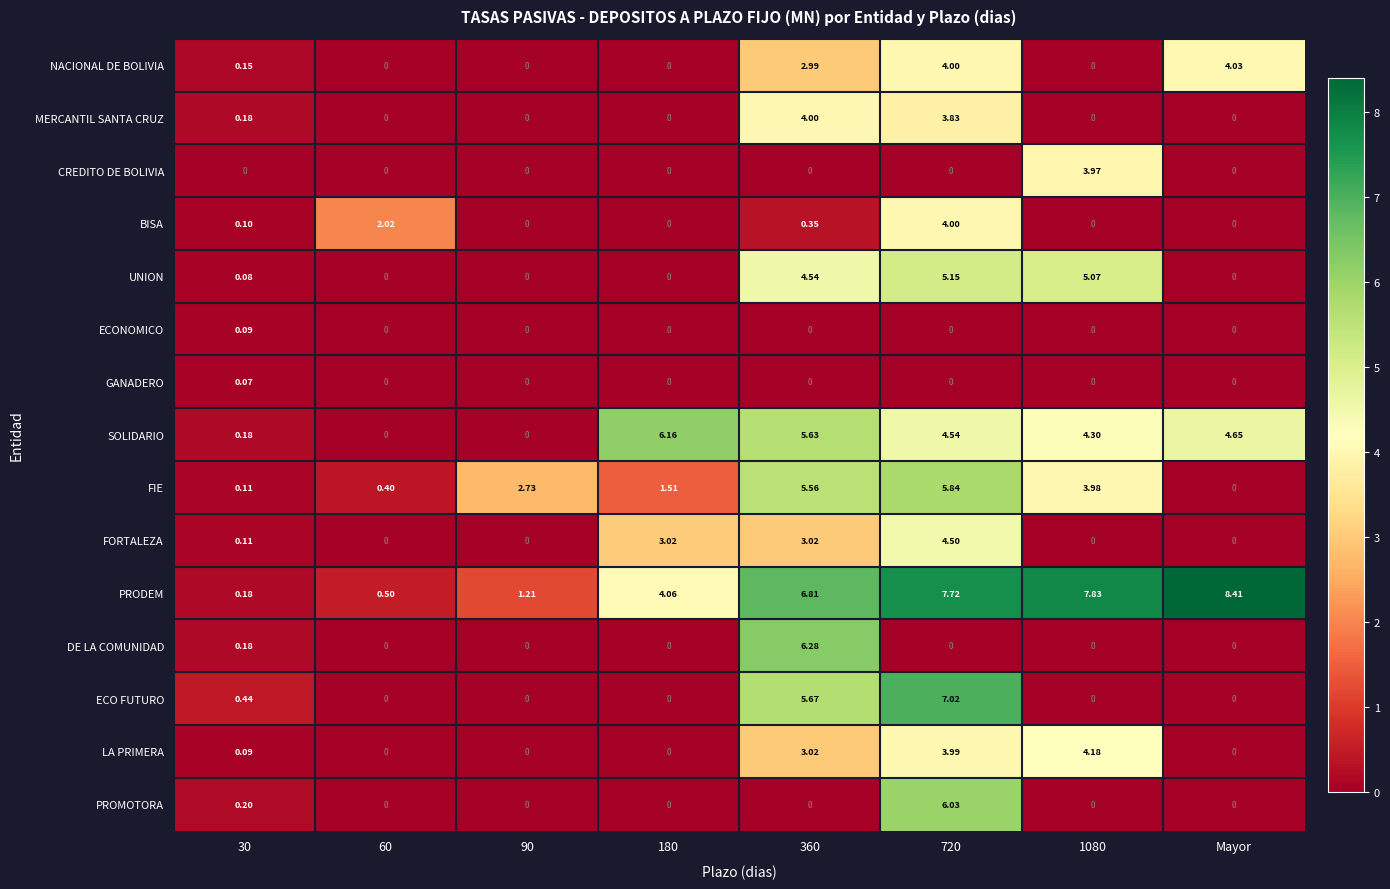

Which series has the widest spread of values?

PRODEM